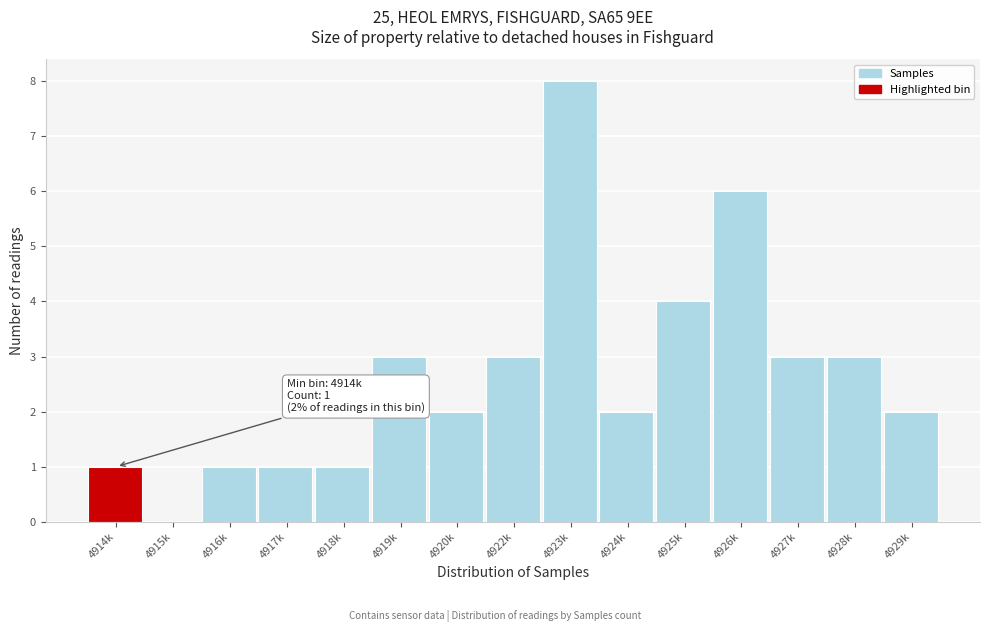

Reading right to left, what are all the values shown in this chart?

4929k=2	4928k=3	4927k=3	4926k=6	4925k=4	4924k=2	4923k=8	4922k=3	4920k=2	4919k=3	4918k=1	4917k=1	4916k=1	4915k=0	4914k=1